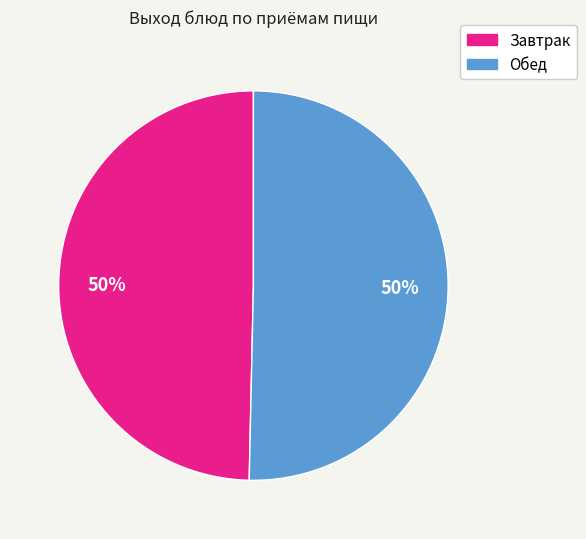

To the nearest percent, what is the average slice percentage?

50%